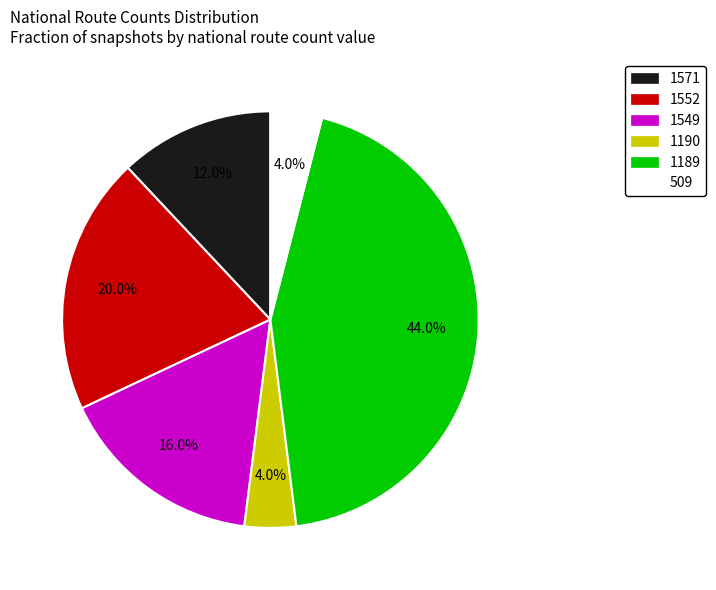

Is there any slice that represents more than half of the pie?

No